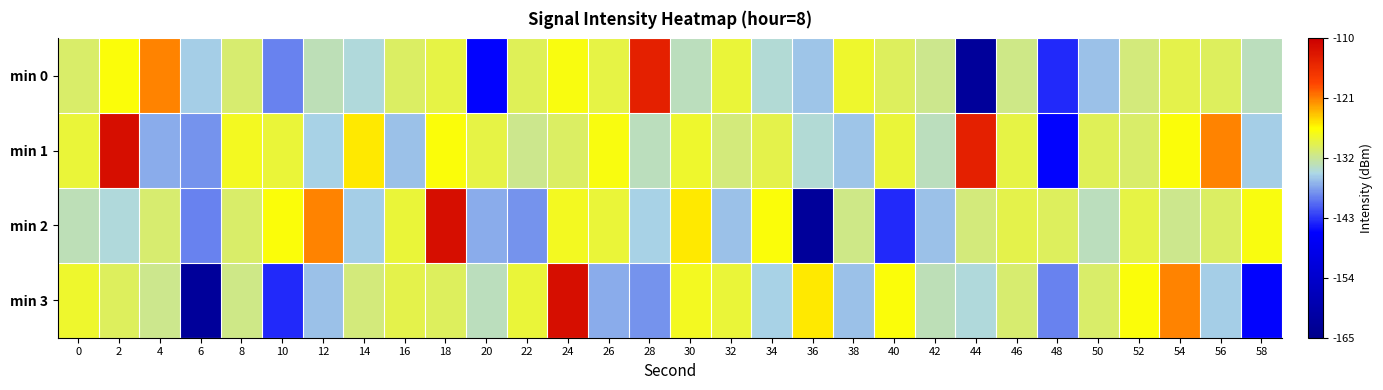

Between 24 and 56, which series saw the biggest shift?

min 3